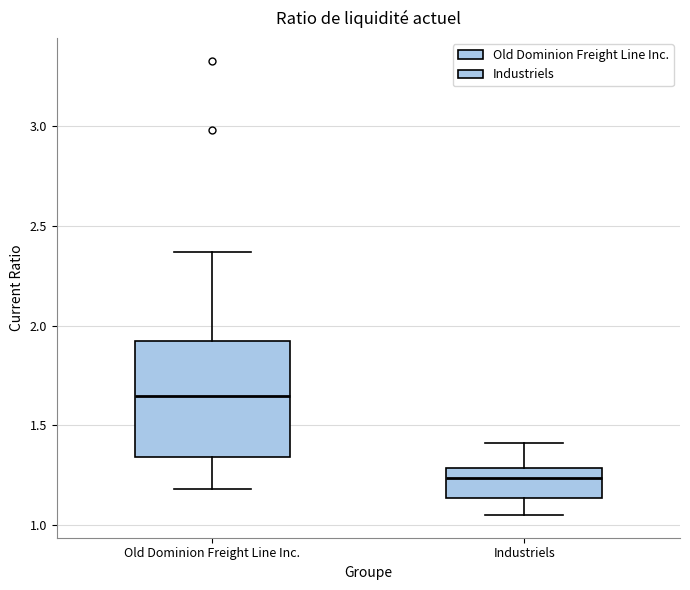

Reading left to right, read every box against the y-axis: the position of its median line, the range the box covers, and the ends of its whiskers. The values are not printed on the chart, so give them approximately, as read against the axis.

Old Dominion Freight Line Inc.: median 1.65, box 1.35 to 1.95, whiskers 1.20 to 2.35
Industriels: median 1.25, box 1.15 to 1.30, whiskers 1.05 to 1.40